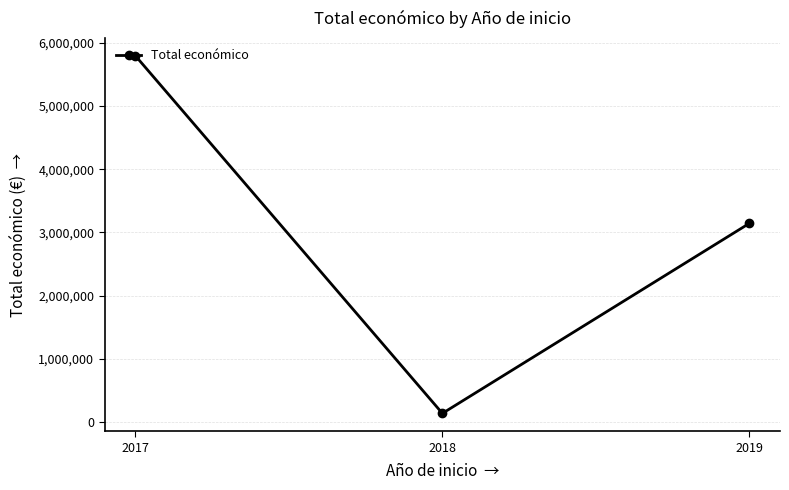

Is it true that the value at 2017 is 3003149?

False